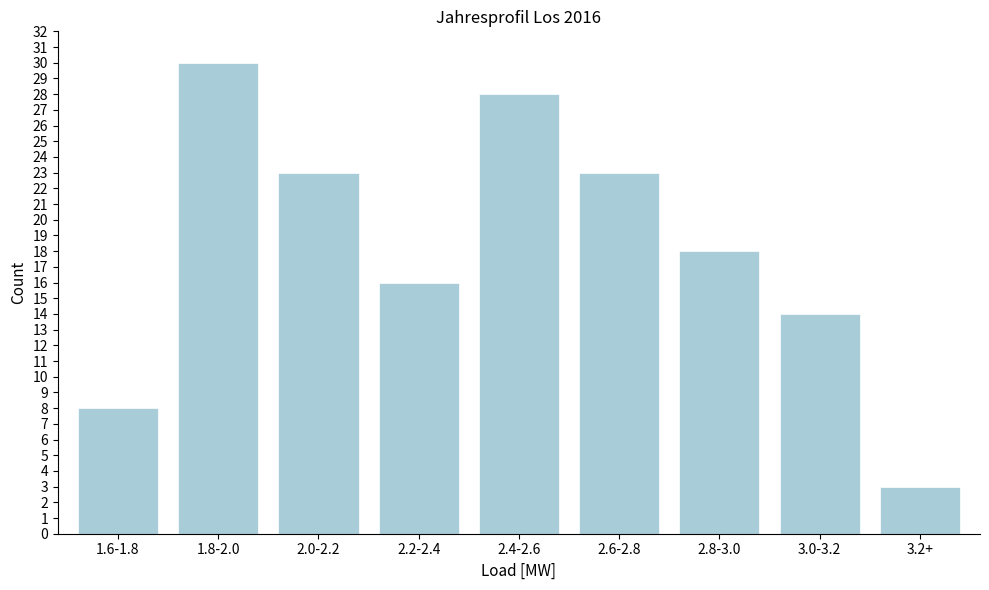

Reading left to right, what are all the values shown in this chart?

8	30	23	16	28	23	18	14	3